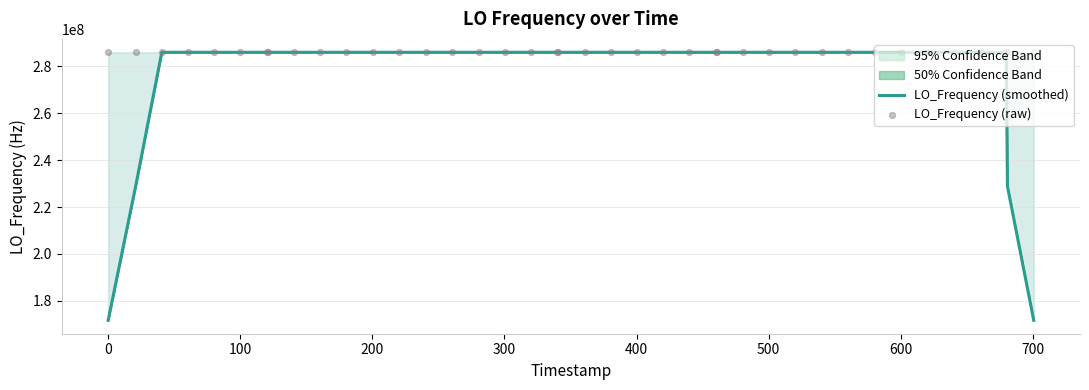

Which series has the largest Y range (max minus min)?

LO_Frequency (smoothed)